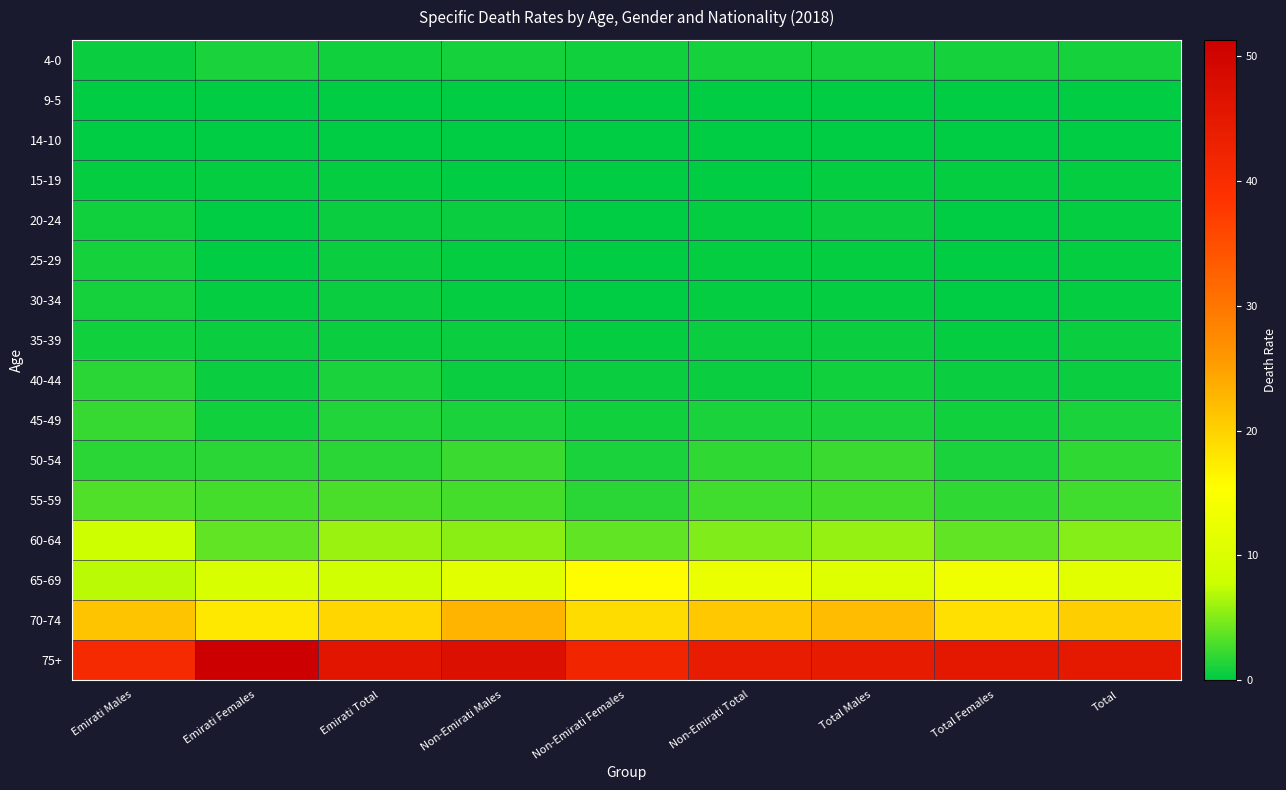

List the series in order of their peak value, lowest first.

9-5, 14-10, 15-19, 35-39, 20-24, 30-34, 25-29, 4-0, 40-44, 45-49, 50-54, 55-59, 60-64, 65-69, 70-74, 75+